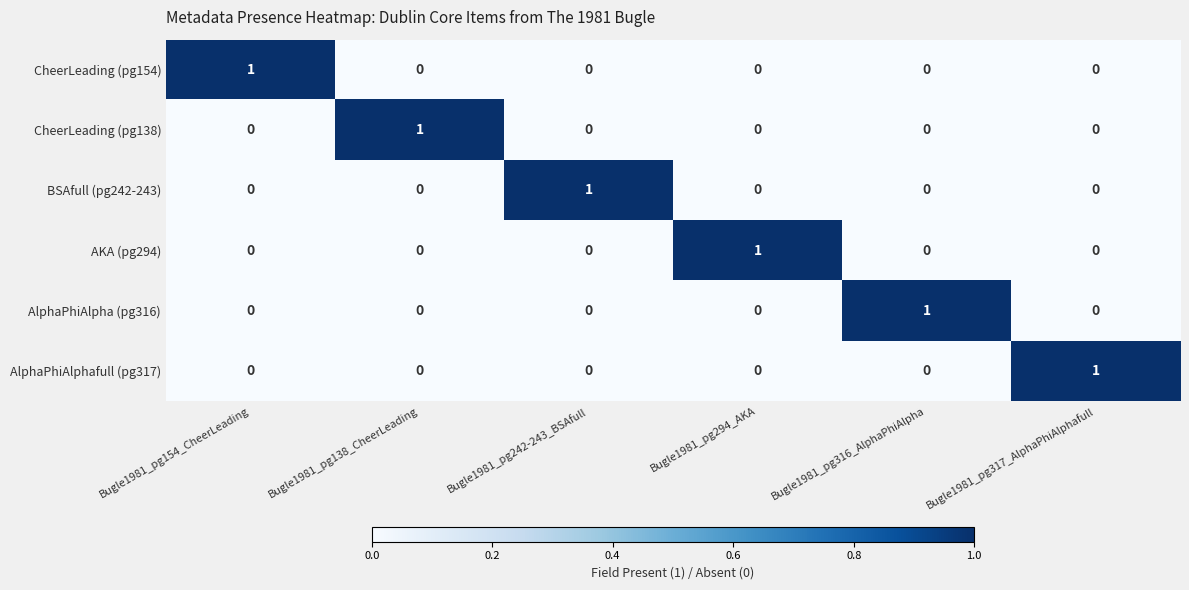

At how many categories does at least one series exceed 0?

6